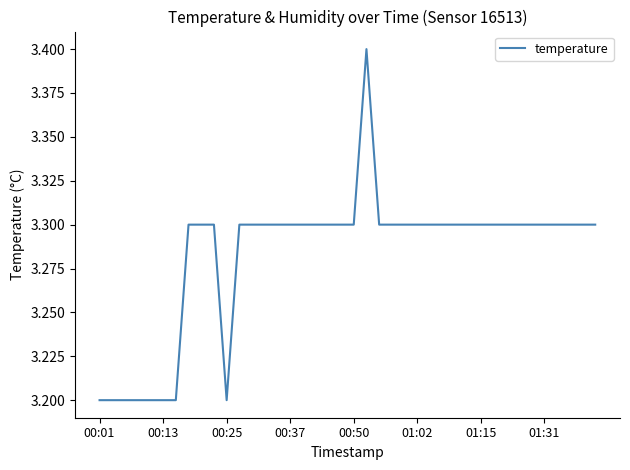

What is the smallest value displayed?

3.2